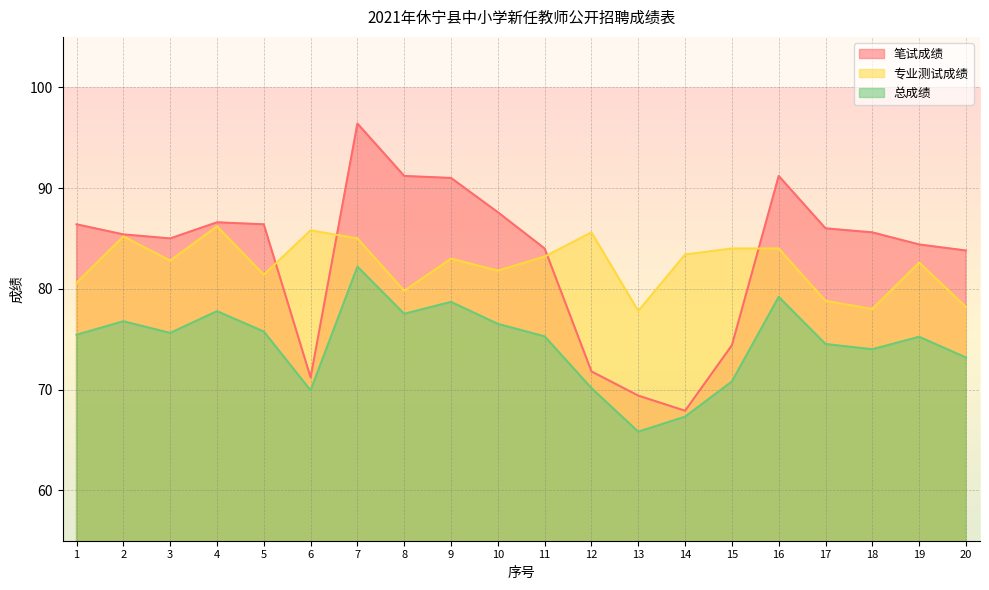

Which has a higher value, 9 or 19?

9